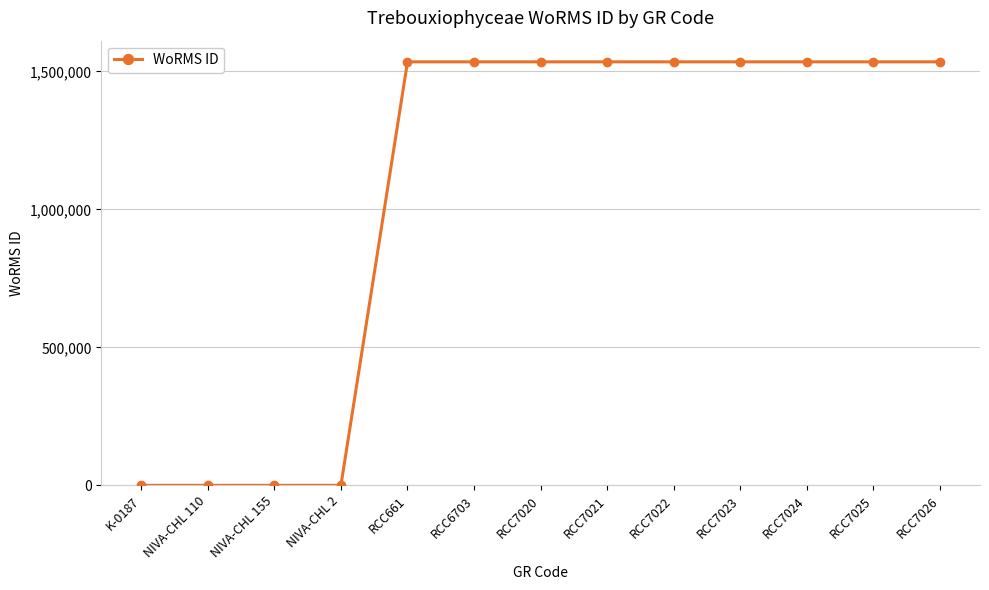

The chart shows a value of 553375 at RCC7024. True or false?

False